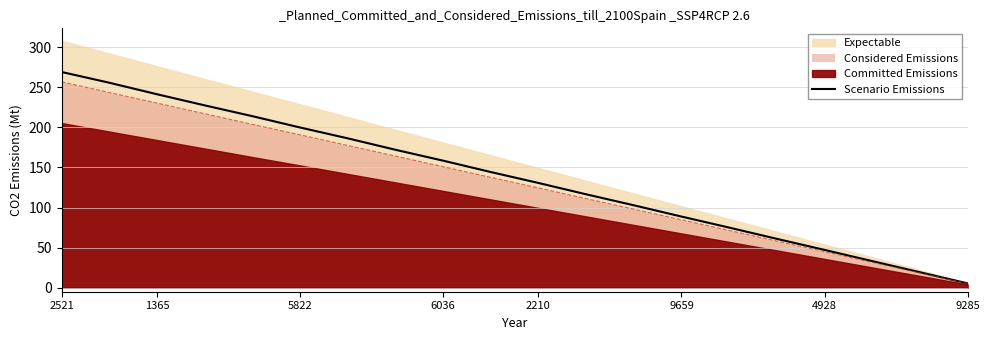

Which category has the lowest value in the Considered Emissions series?

9285